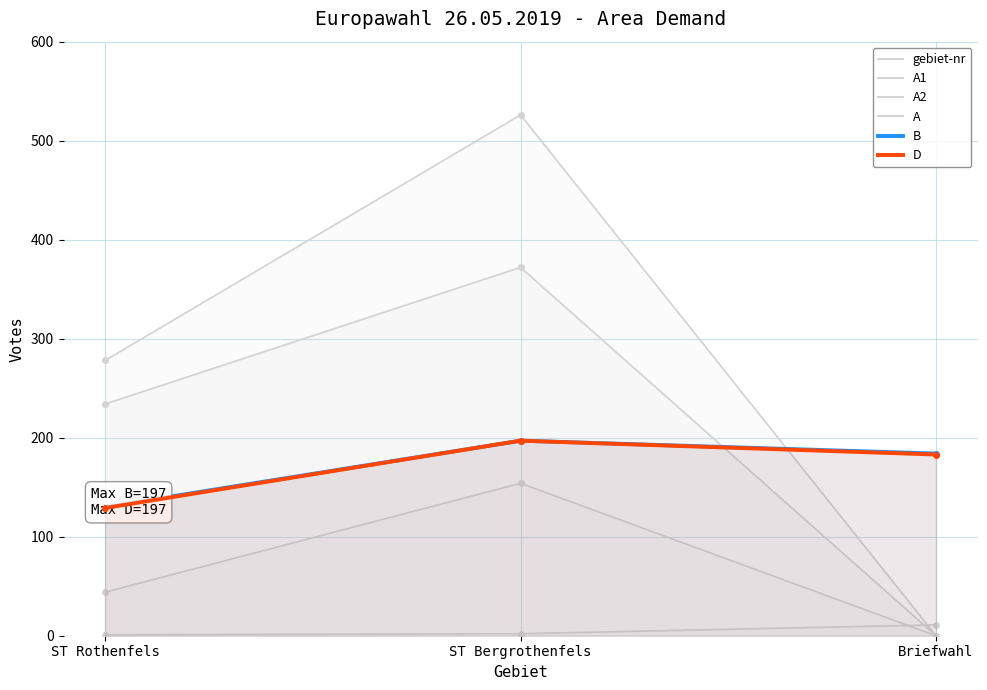

Where is B nearest to the value 163?

Briefwahl